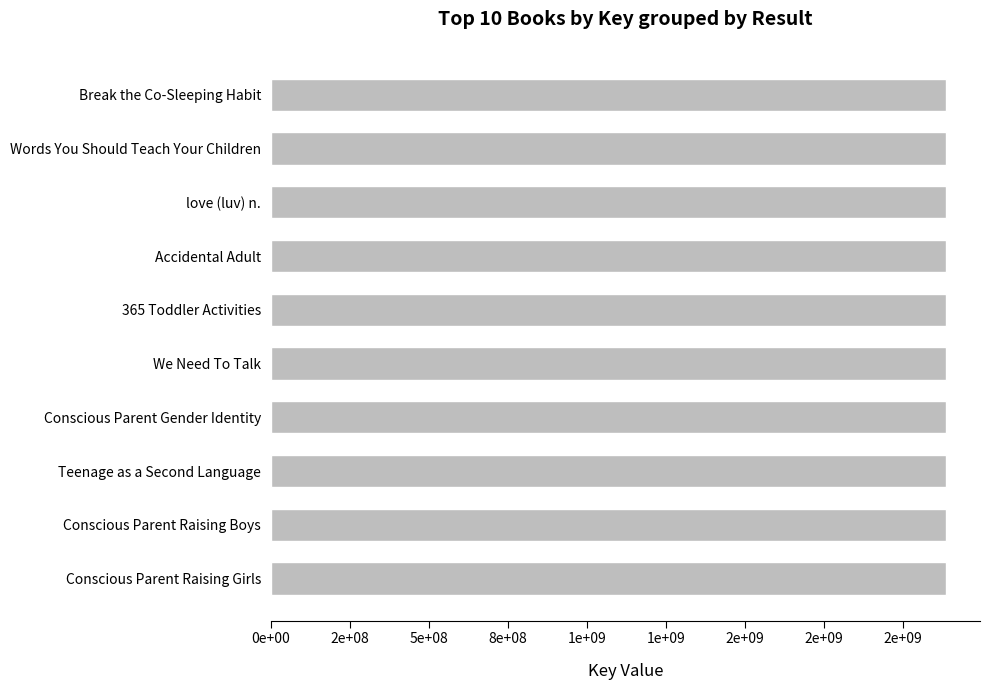

What is the maximum value shown in the chart?

2137715103